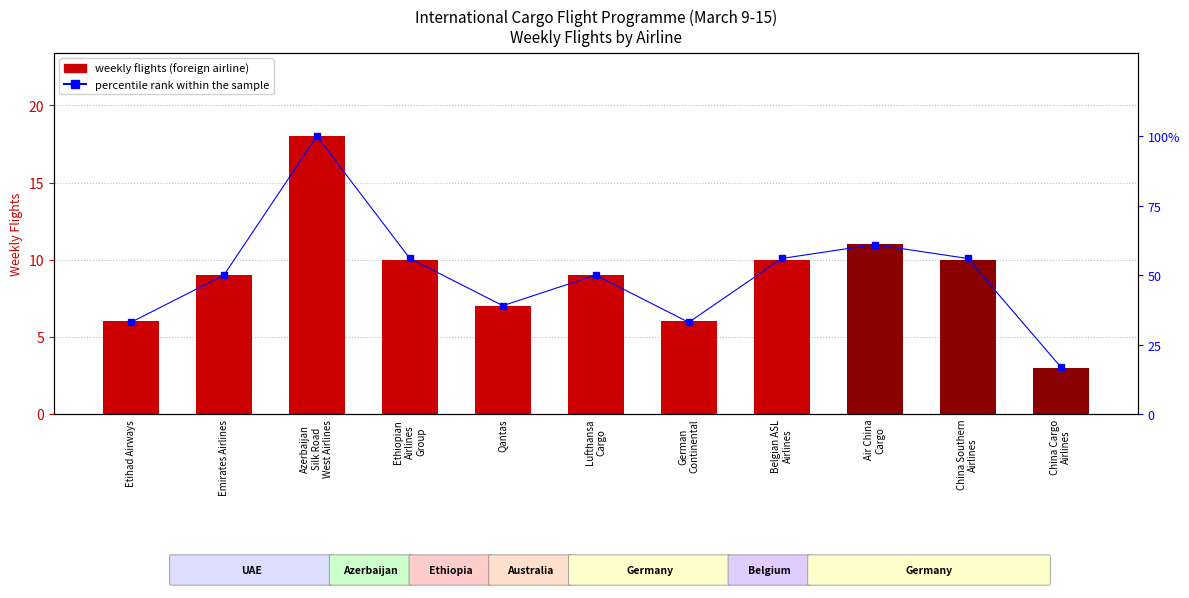

Rank the series by their maximum value, from highest to lowest.

percentile rank within the sample, weekly flights